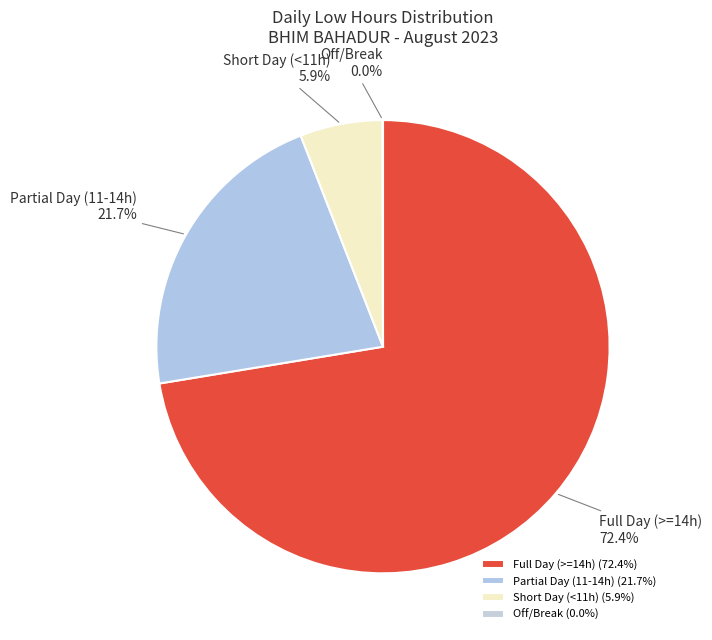

Is there a majority slice in this chart?

Yes